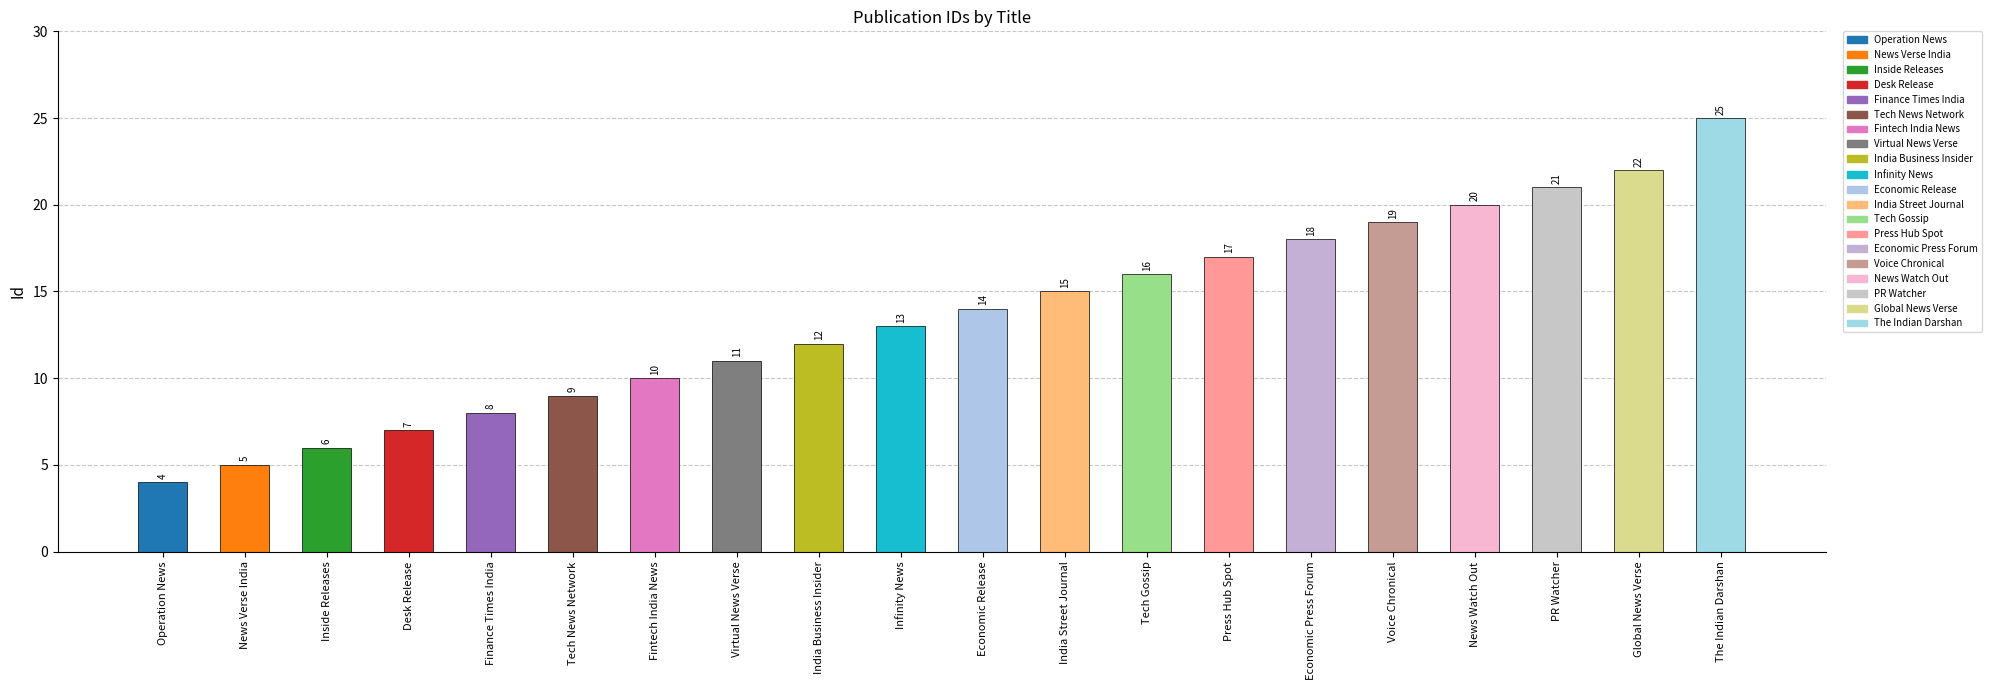

What is the change in value from Infinity News to PR Watcher?

+8